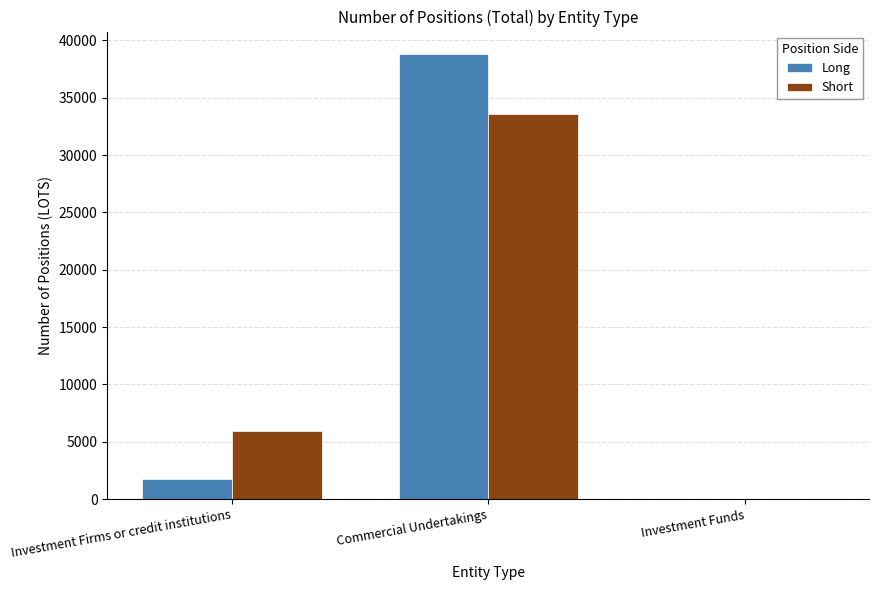

Which series has the largest total across all categories?

Long